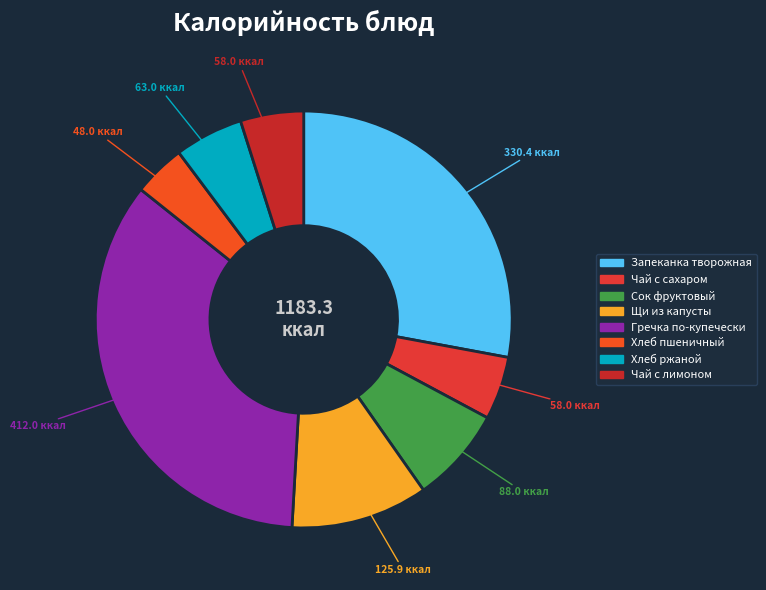

Does Сок фруктовый account for over 50% of the chart?

No